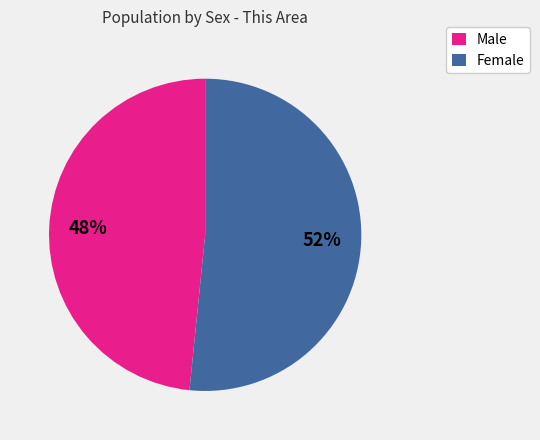

To the nearest percent, what is the average slice percentage?

50%